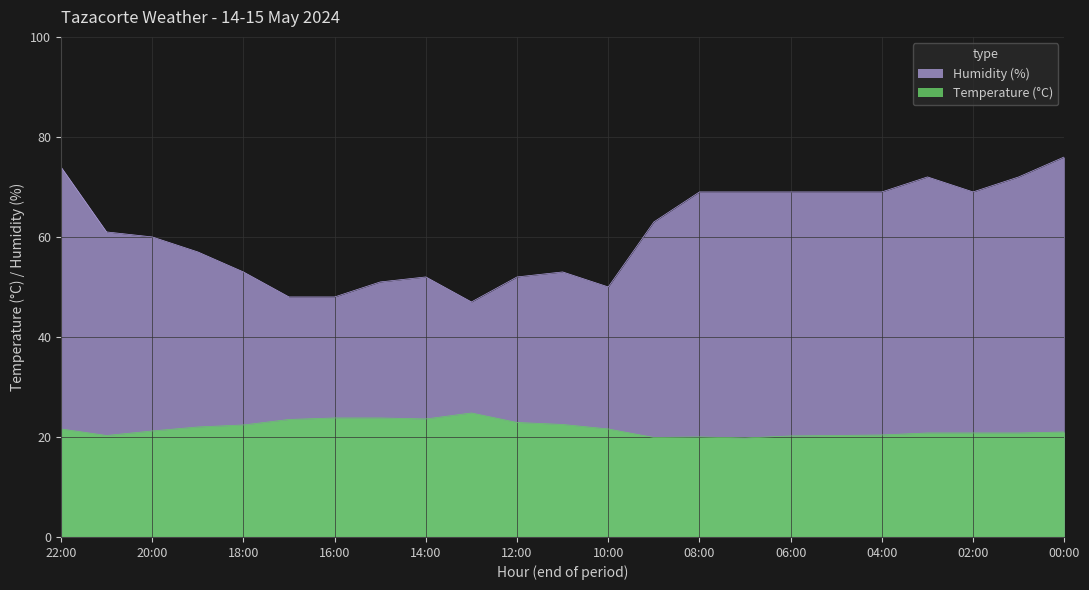

What is the minimum value for Temperature (C)?

19.8